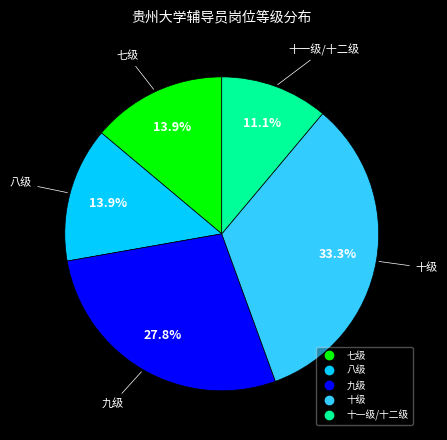

What percentage do 八级 and 七级 together represent?

27.8%